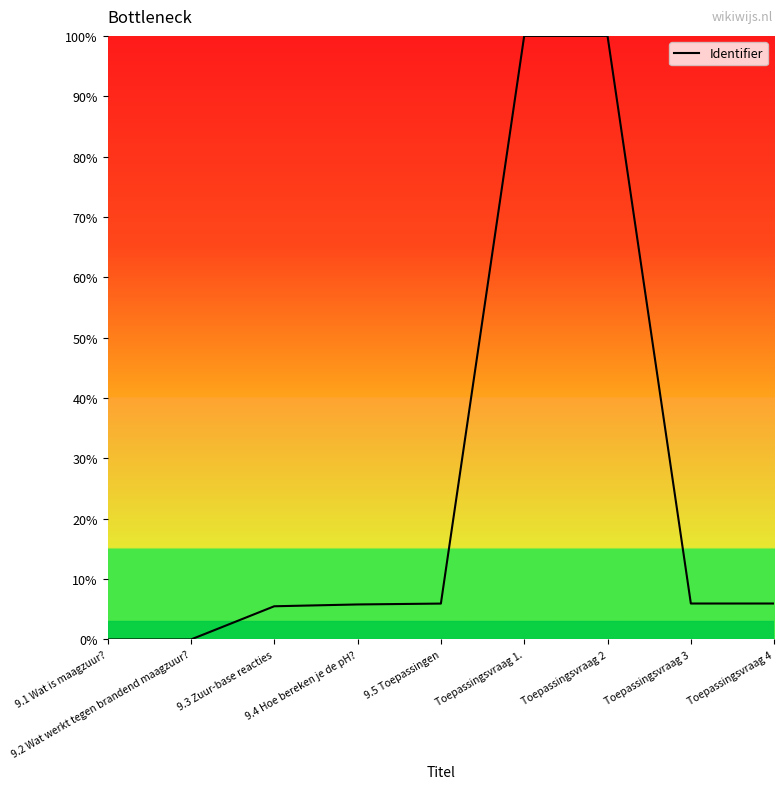

What is the difference between the values at Toepassingsvraag 3 and Toepassingsvraag 2?

94.0